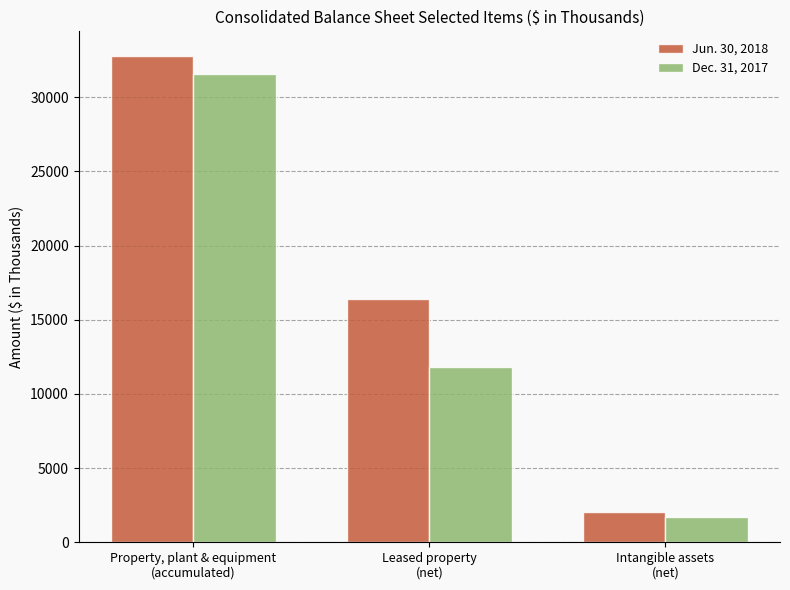

What is the label of the 2nd bar from the right?

Leased property
(net)